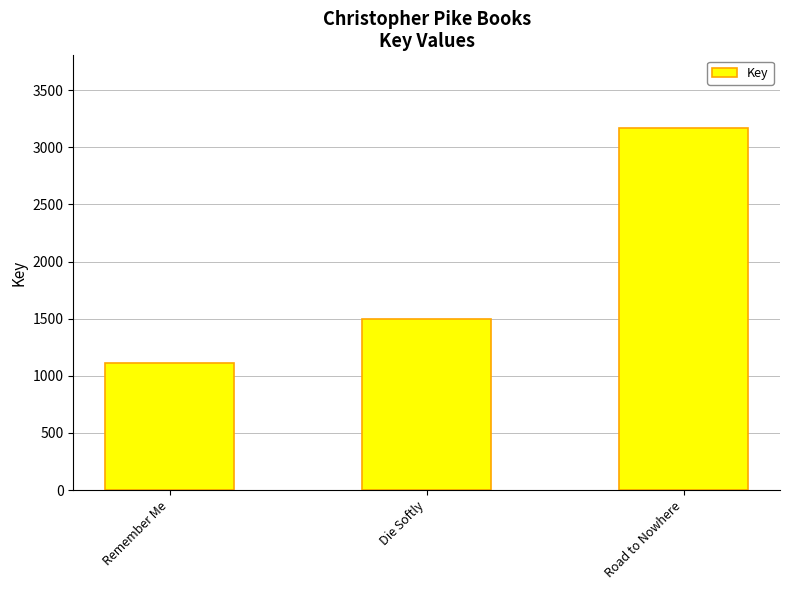

Reading left to right, what are all the values shown in this chart?

Remember Me=1116	Die Softly=1494	Road to Nowhere=3171